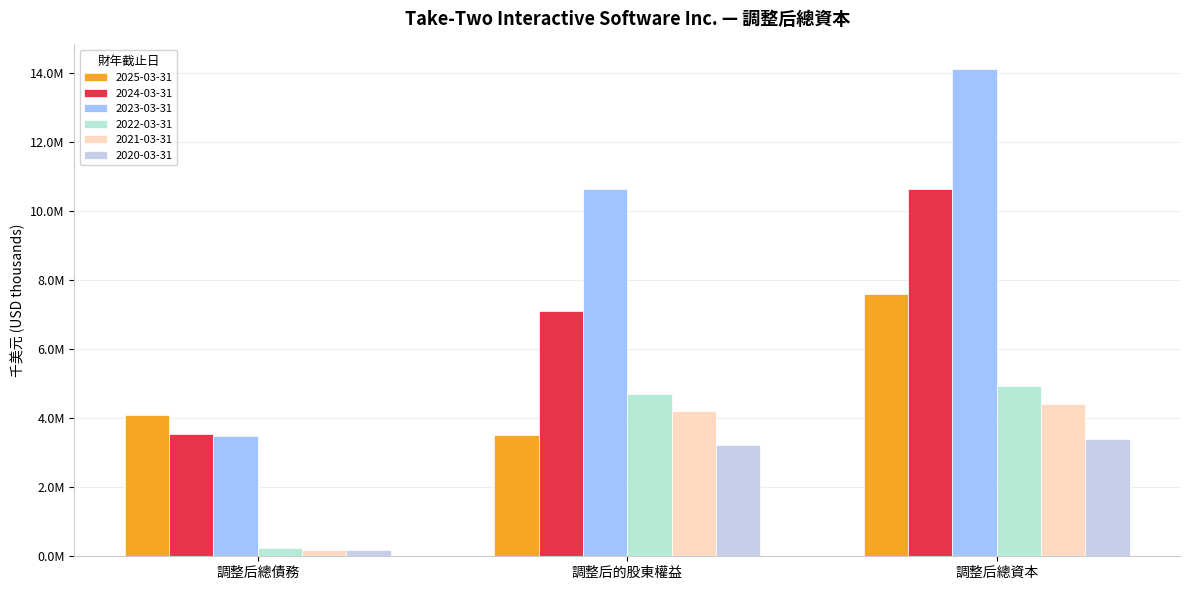

Read the 2021-03-31 value at 調整后總債務.

191266